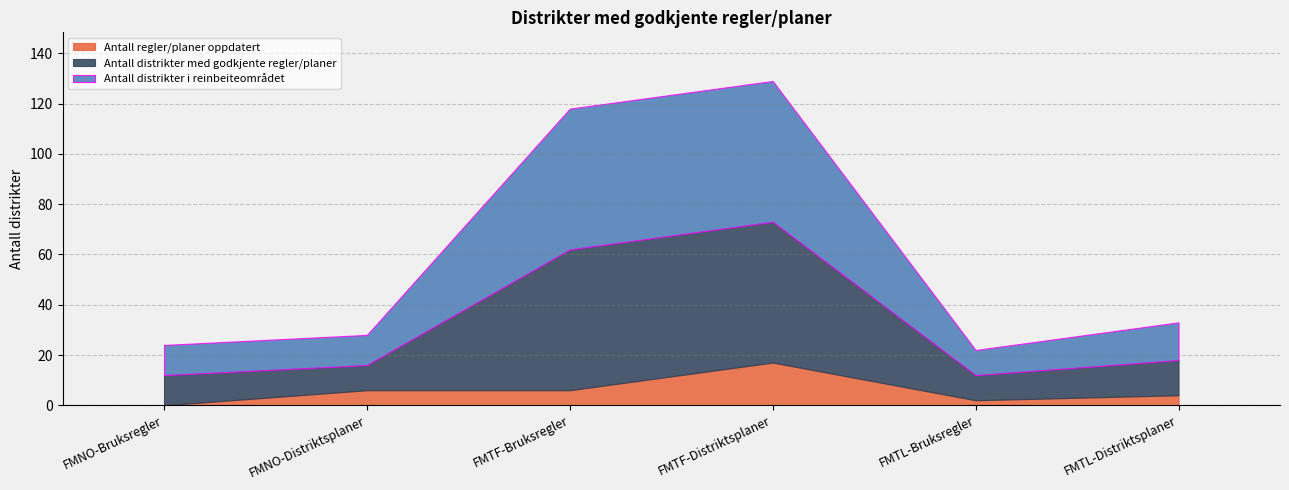

True or false: Antall distrikter med godkjente regler/planer and Antall regler/planer oppdatert intersect in this chart.

False